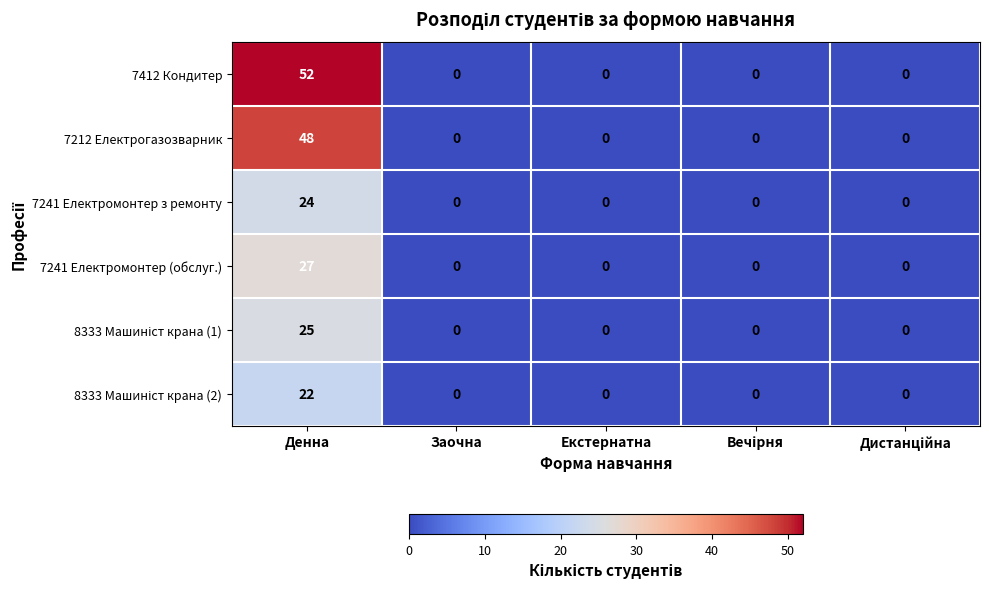

Which category has the highest value across all series?

Денна